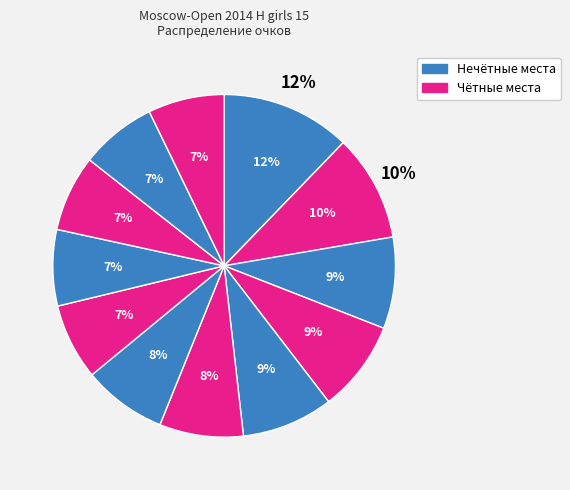

The Skrjabina Natalja slice represents 1% of the pie. True or false?

False